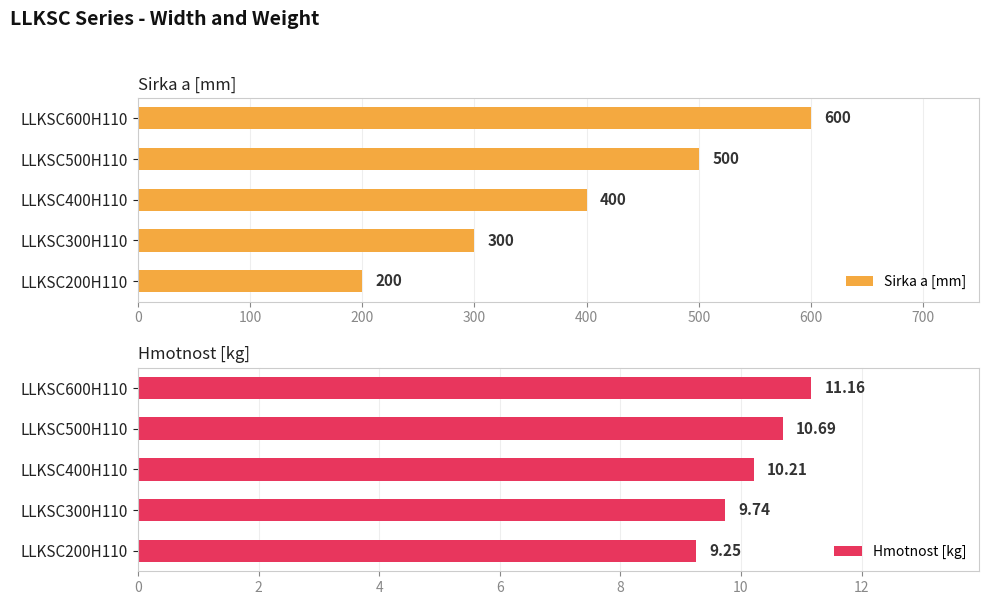

True or false: Sirka a [mm] has a value of 400 at LLKSC400H110.

True